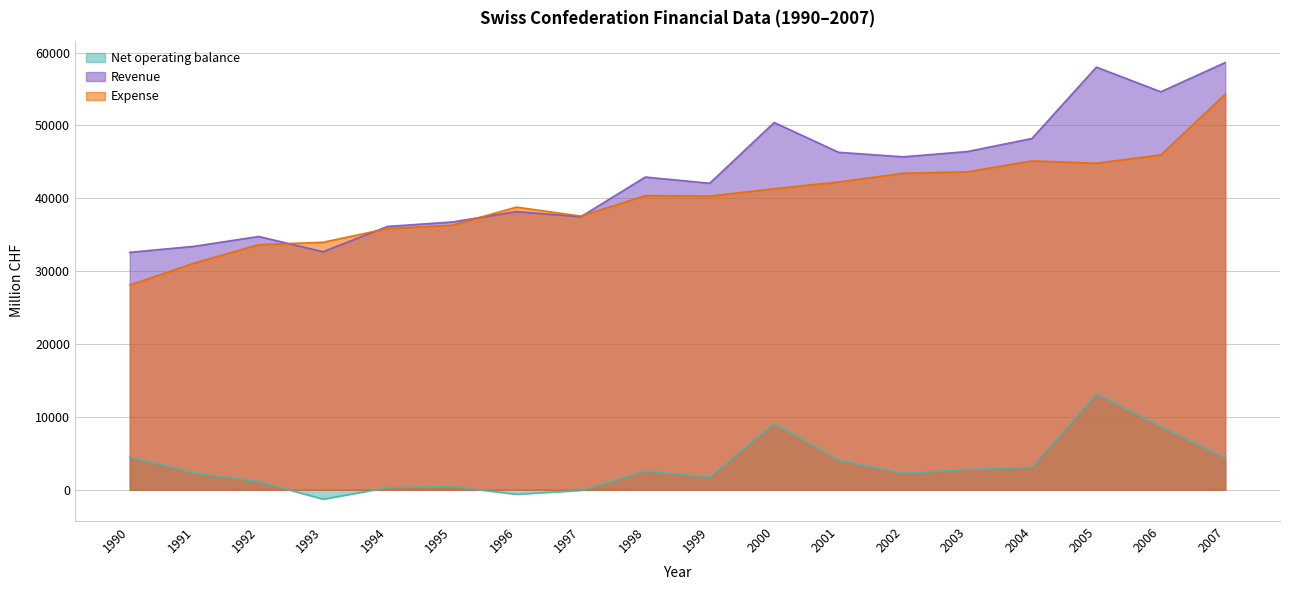

What is the value of the Expense point at the 1st from the left?

28103.4